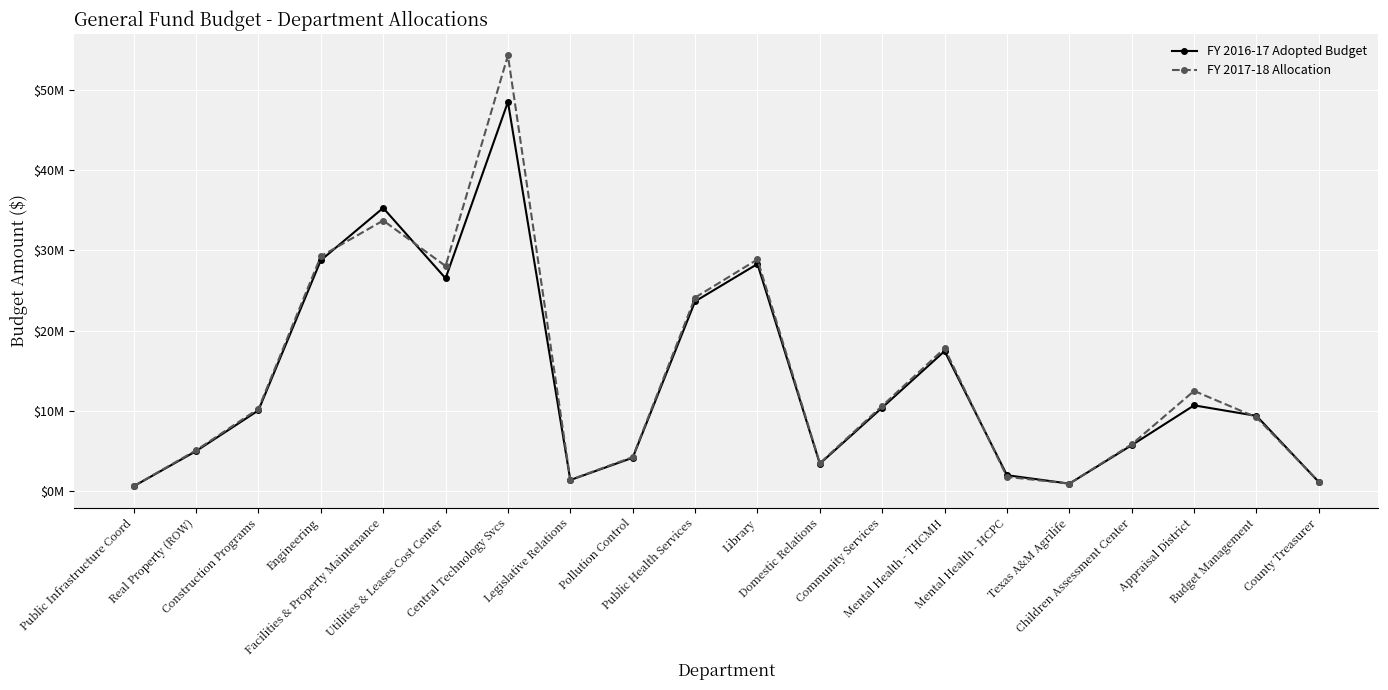

What value does the FY 2017-18 Allocation series have at Public Infrastructure Coord, to the nearest 50?

635000